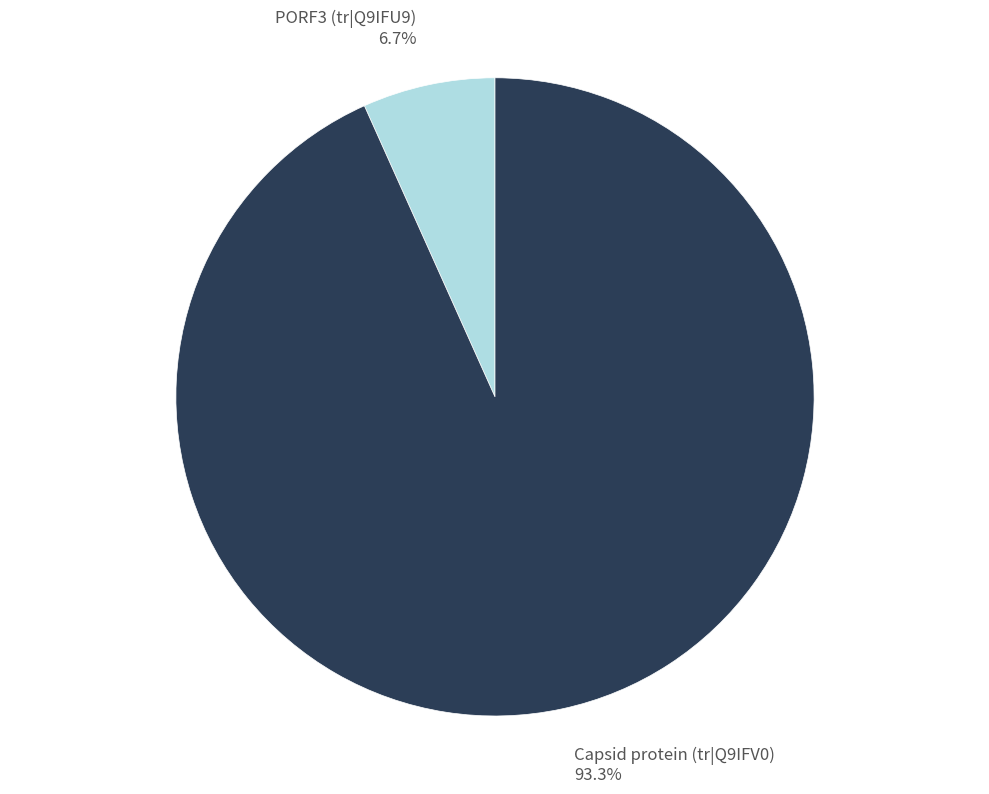

Rank the categories by value from highest to lowest.

Capsid protein (tr|Q9IFV0), PORF3 (tr|Q9IFU9)